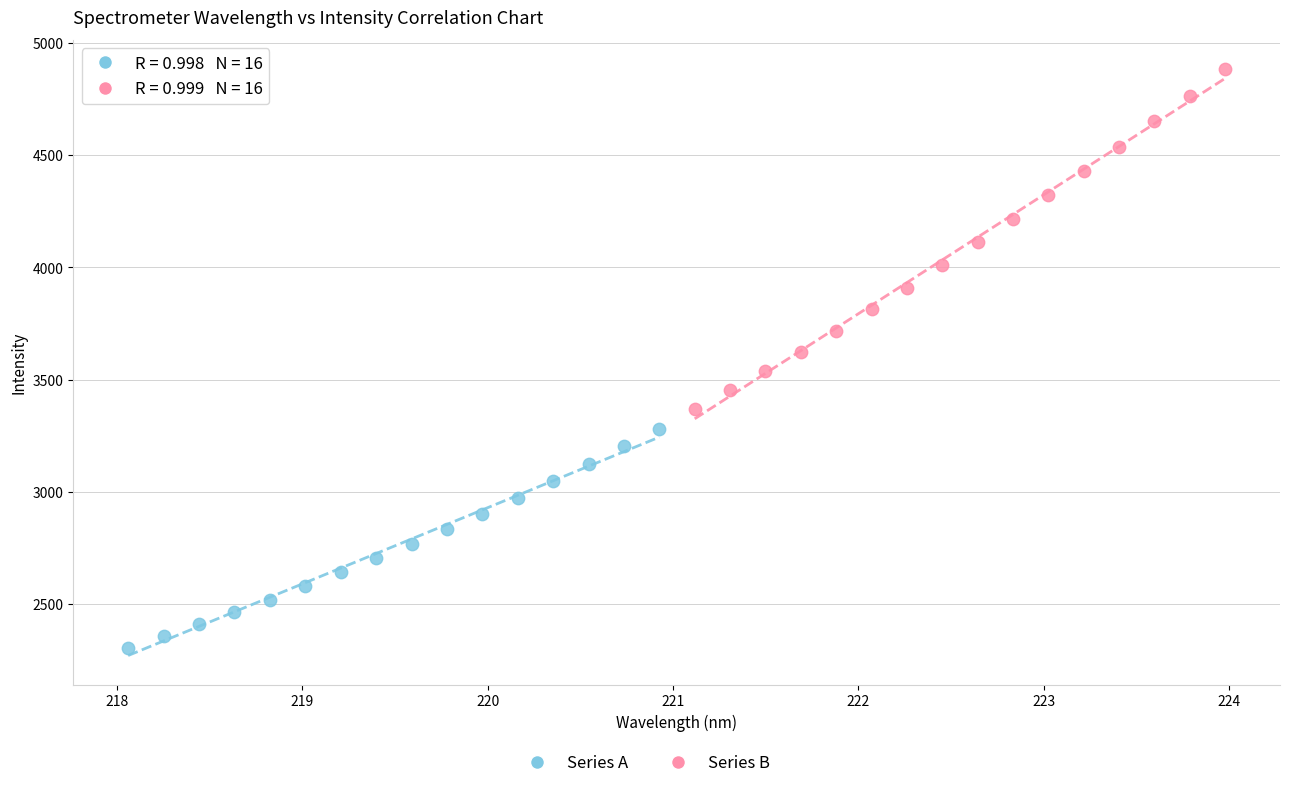

Which series contains the highest Y value?

Series B